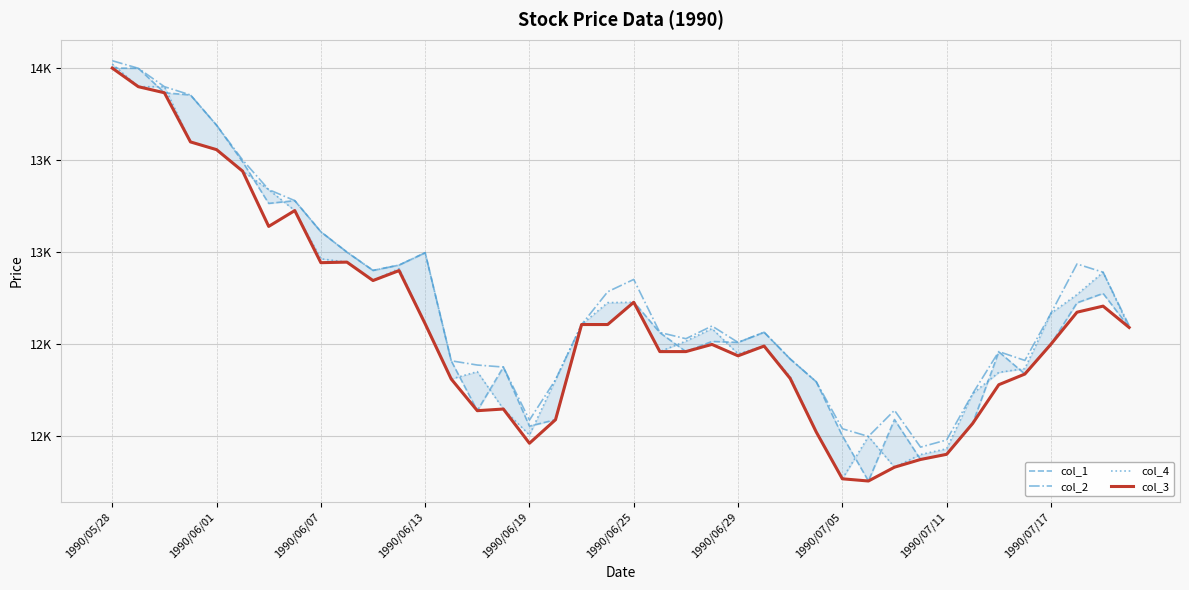

Which series has the widest spread of values?

col_4